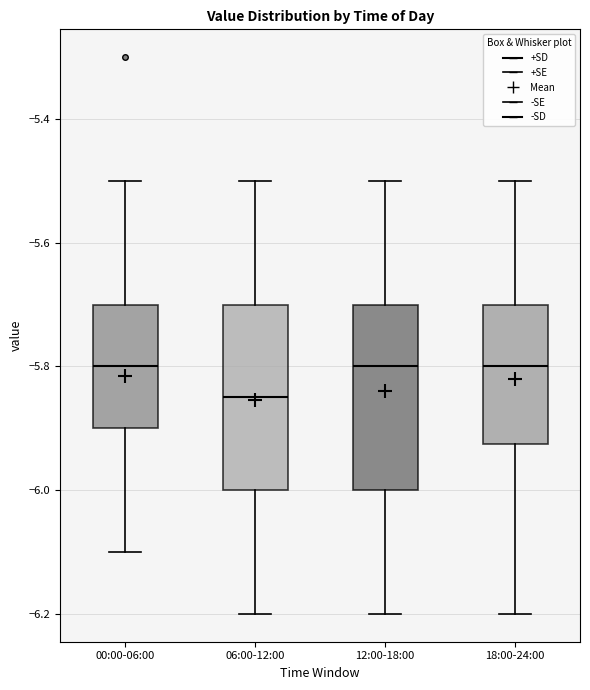

Reading left to right, read every box against the y-axis: the position of its median line, the range the box covers, and the ends of its whiskers. The values are not printed on the chart, so give them approximately, as read against the axis.

00:00-06:00: median -5.80, box -5.90 to -5.70, whiskers -6.10 to -5.50
06:00-12:00: median -5.84, box -6.00 to -5.70, whiskers -6.20 to -5.50
12:00-18:00: median -5.80, box -6.00 to -5.70, whiskers -6.20 to -5.50
18:00-24:00: median -5.80, box -5.92 to -5.70, whiskers -6.20 to -5.50